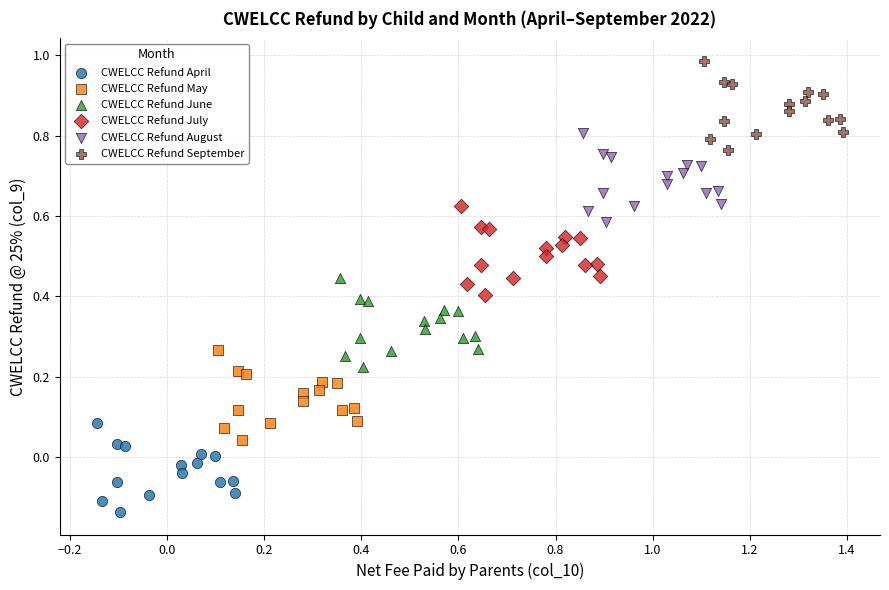

Which series contains the lowest Y value?

CWELCC Refund April